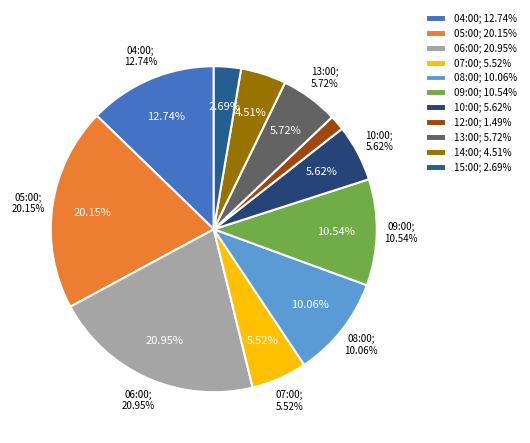

How much of the chart is everything except 08:00?

89.9%